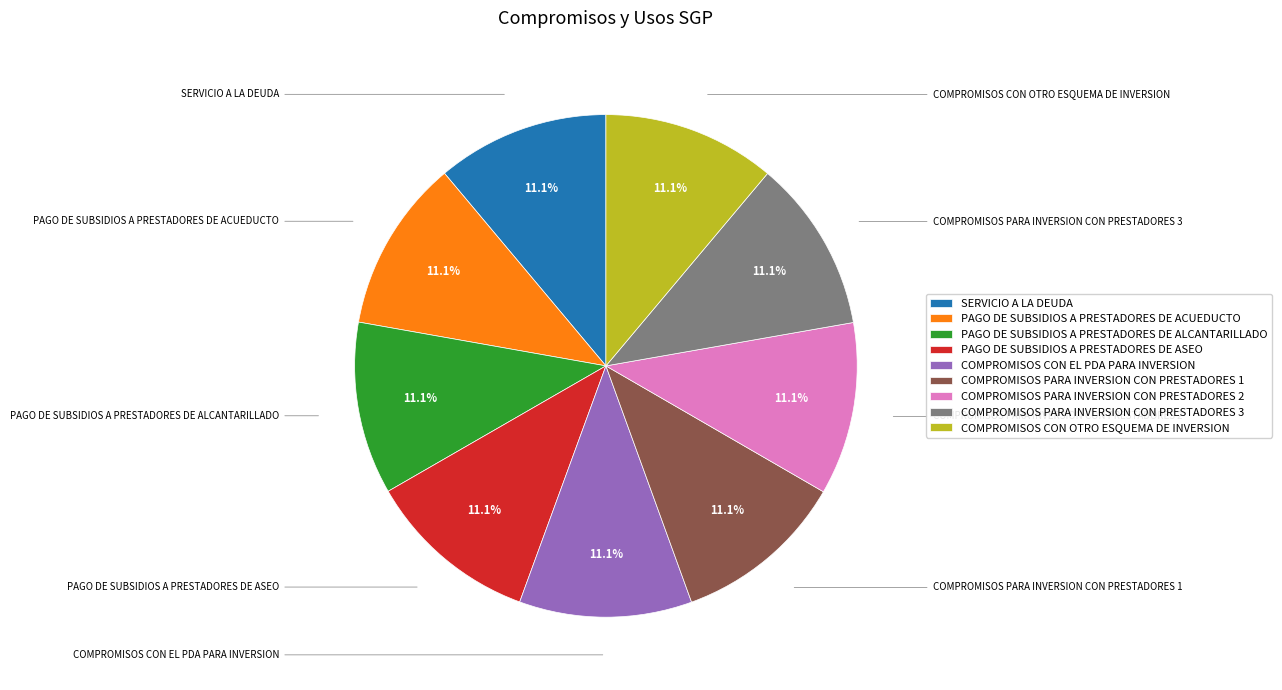

Is there any slice that represents more than half of the pie?

No